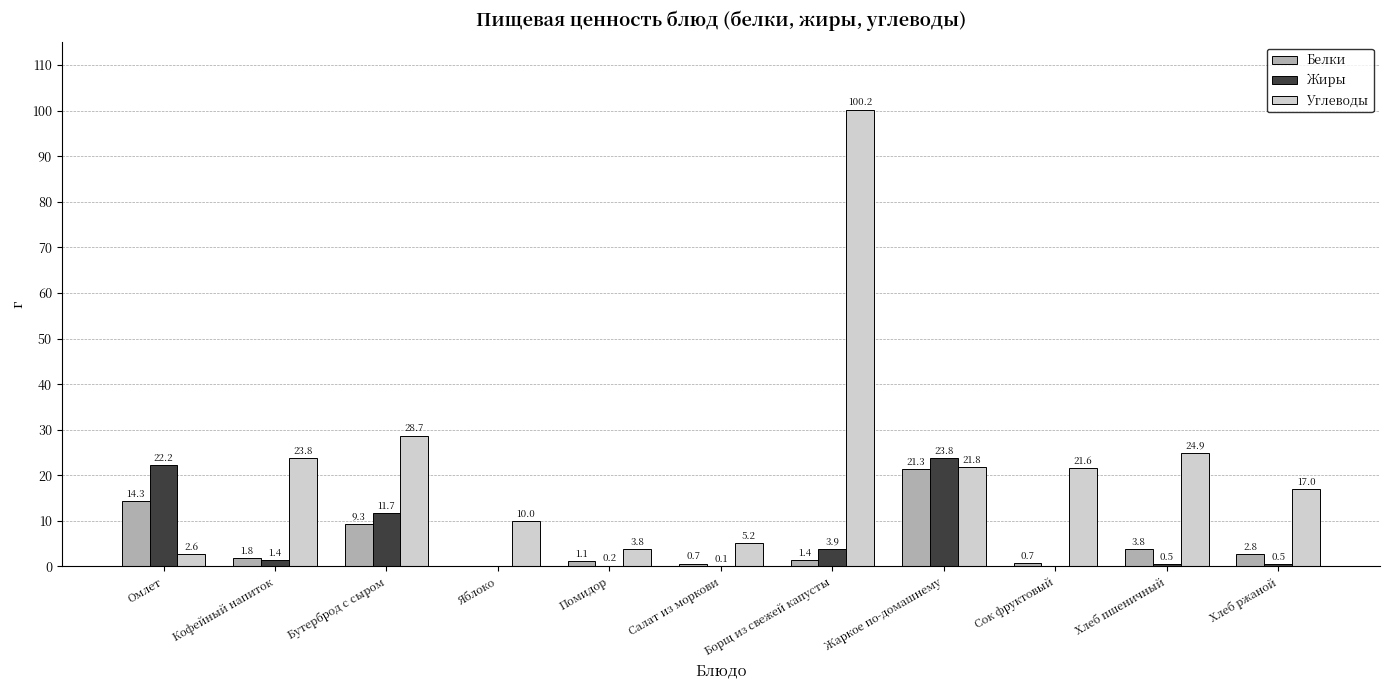

Which series changed the most between Бутерброд с сыром and Хлеб пшеничный?

Жиры